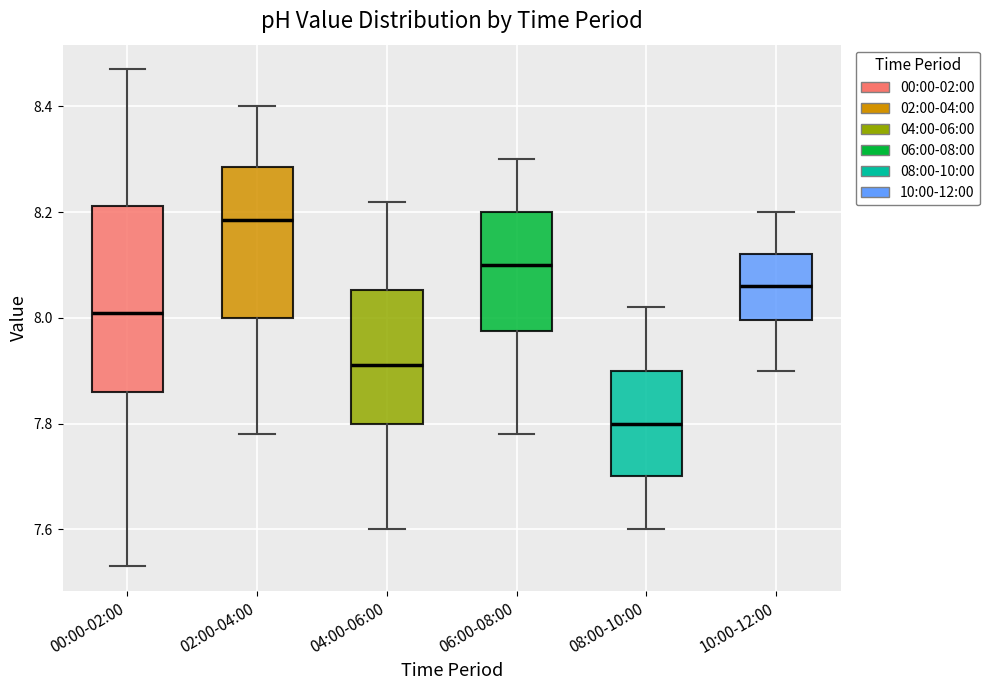

Where does the median line of the box for 06:00-08:00 sit on the y-axis? The values are not printed on the chart, so give them approximately, as read against the axis.

8.10